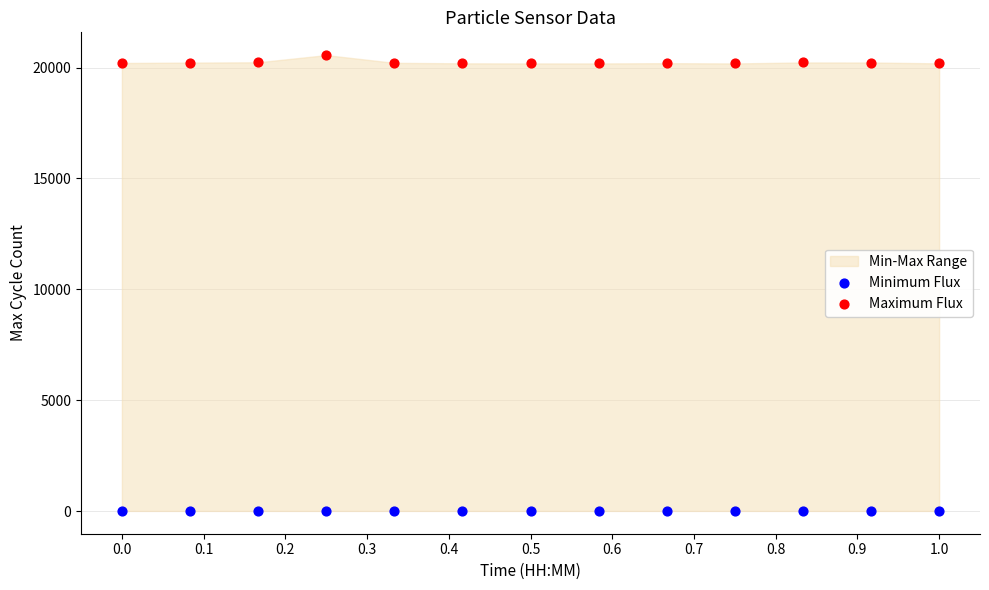

Which series contains the lowest Y value?

Minimum Flux